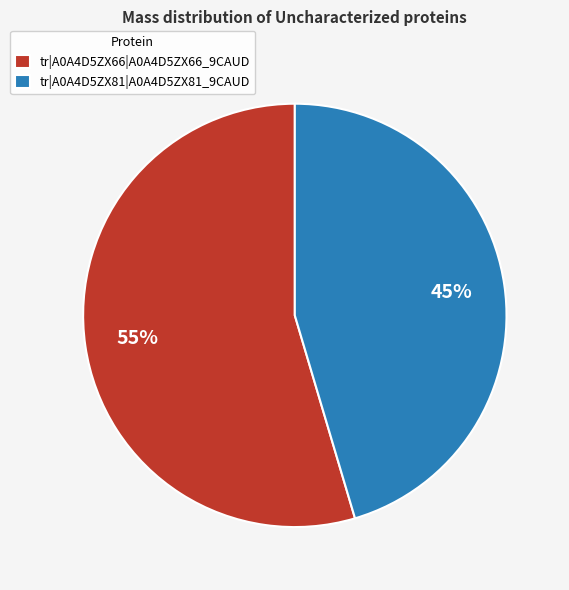

Combined, do tr|A0A4D5ZX81|A0A4D5ZX81_9CAUD and tr|A0A4D5ZX66|A0A4D5ZX66_9CAUD account for over 50%?

Yes